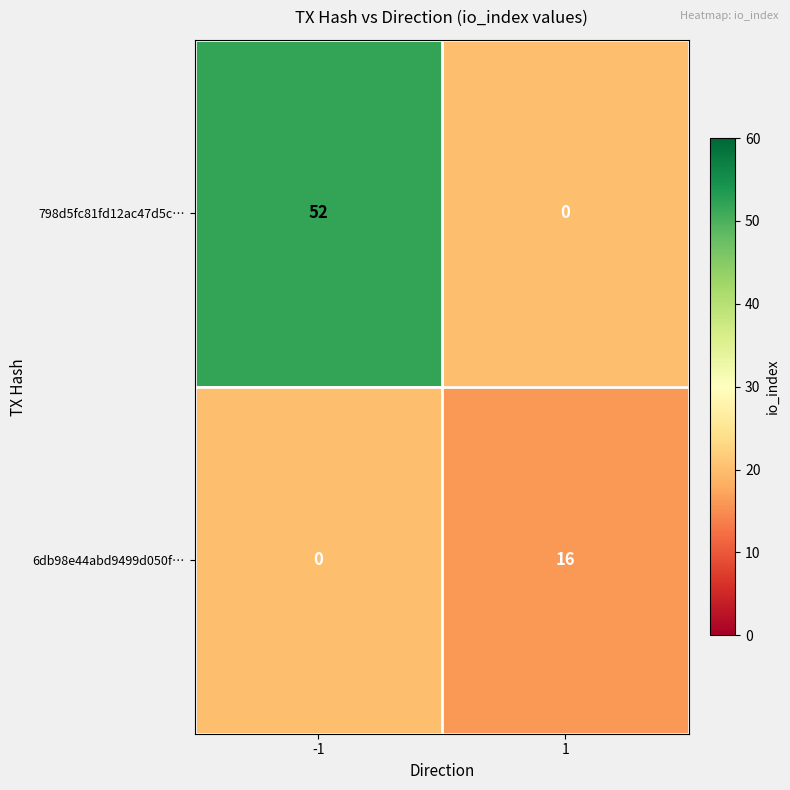

The 798d5fc81fd12ac47d5c… series shows 19 at 1. True or false?

False